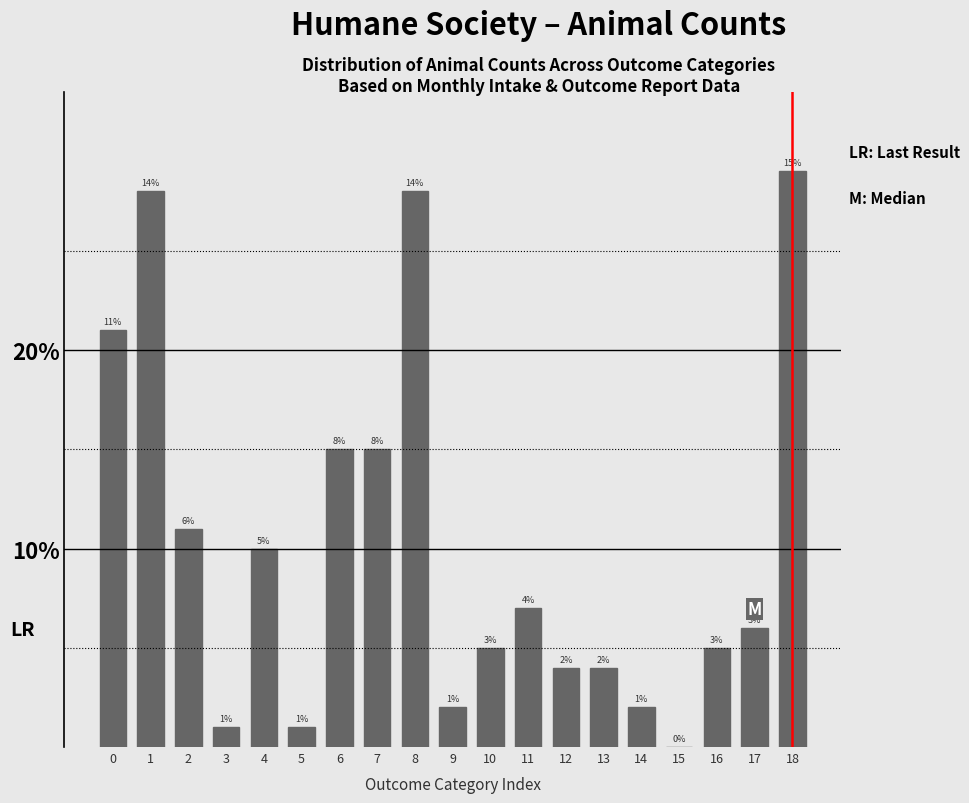

Reading right to left, list all the values displayed in this chart.

18=29	17=6	16=5	15=0	14=2	13=4	12=4	11=7	10=5	9=2	8=28	7=15	6=15	5=1	4=10	3=1	2=11	1=28	0=21